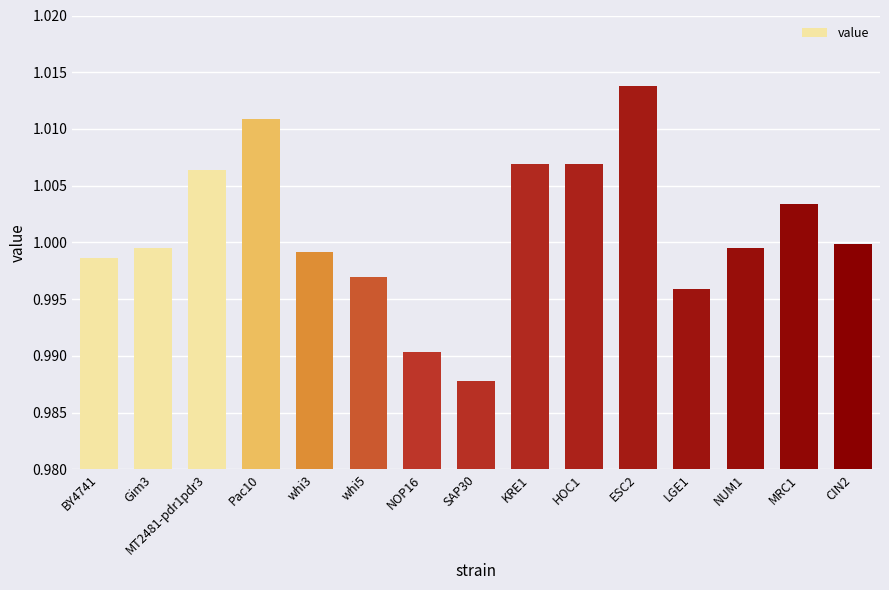

What is the sum of the values at LGE1 and Pac10?

2.0